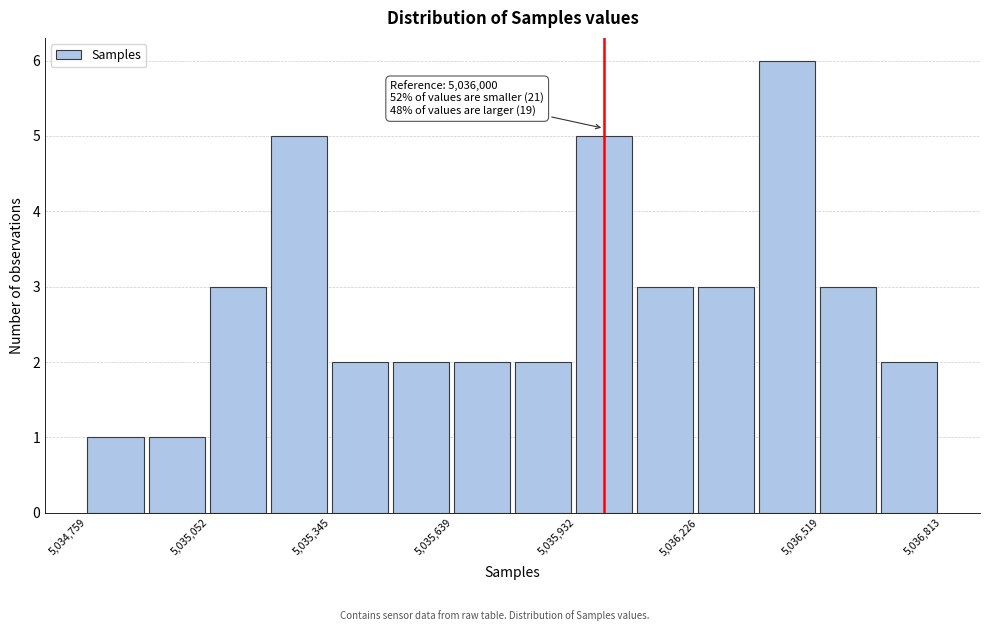

Around what value on the x-axis is the tallest bar? Give the approximate position of its centre, as read against the axis.

5036450